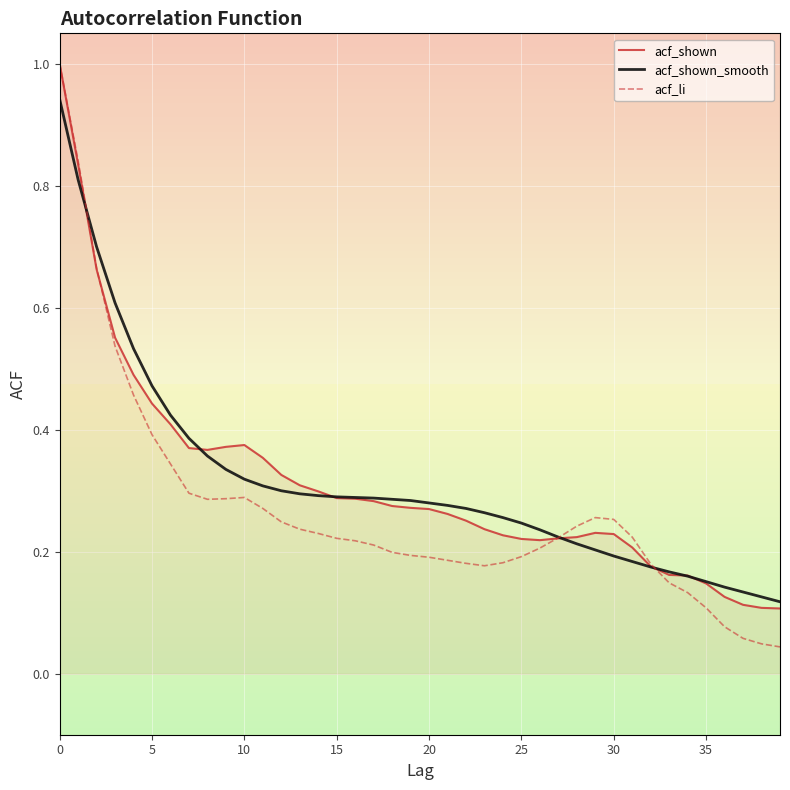

What is the maximum value for acf_li?

1.0